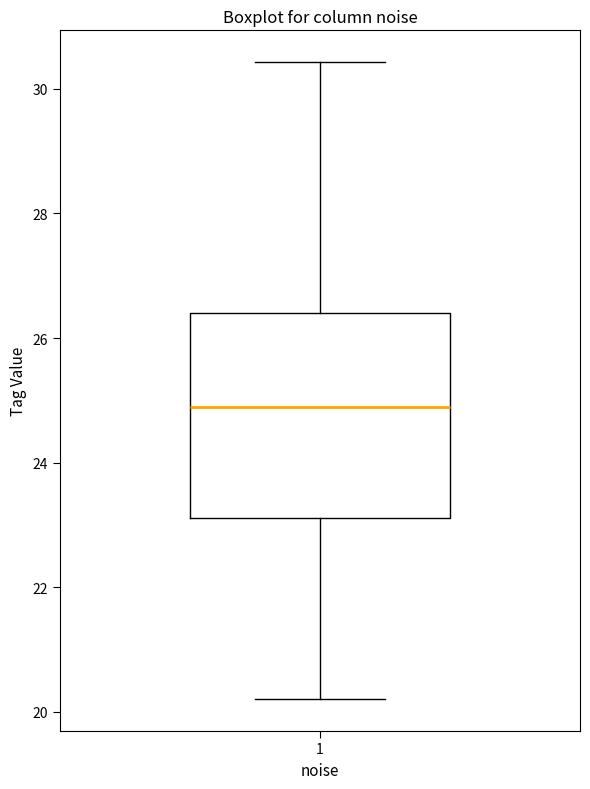

Transcribe this box plot: give where the median line is, the range the box spans, and where the two whiskers end, as read against the y-axis. The values are not printed on the chart, so give them approximately, as read against the axis.

median 24.8, box 23.2 to 26.4, whiskers 20.2 to 30.4